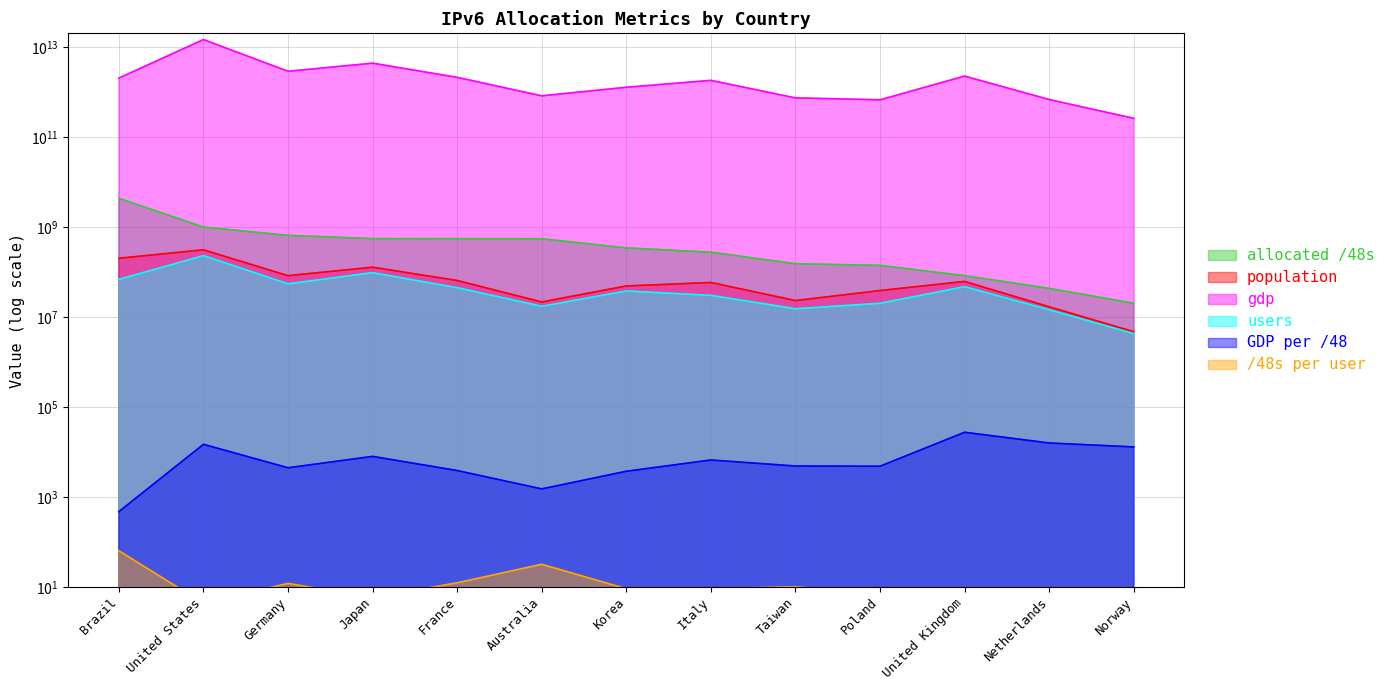

Is it true that population equals 309101015.0 at United States?

True